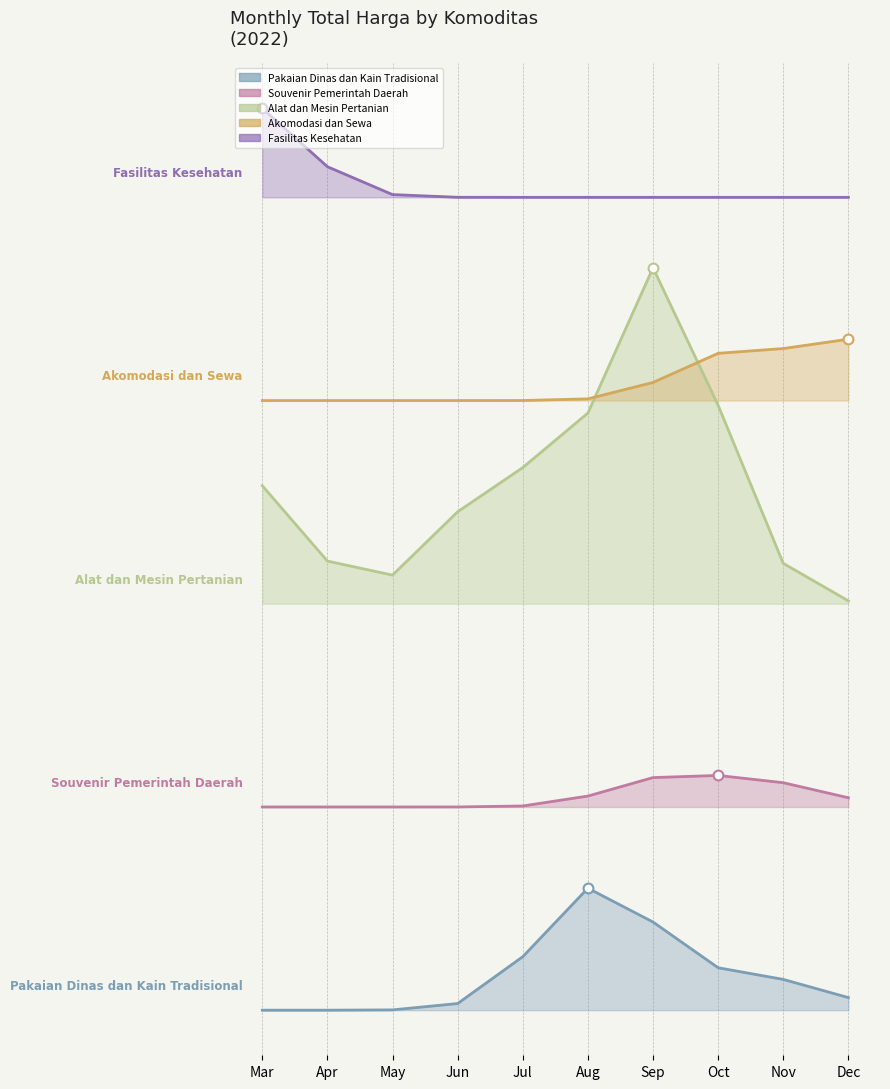

Which series has the largest Y range (max minus min)?

Alat dan Mesin Pertanian